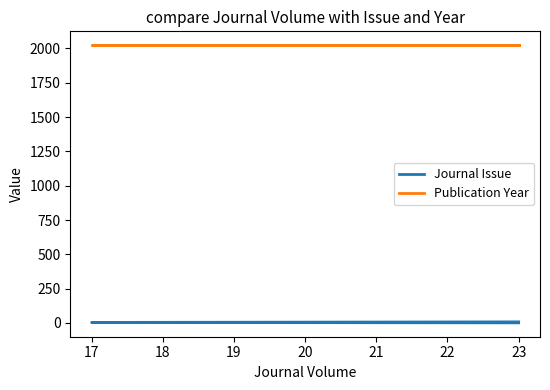

The value of Publication Year at 23 is 3422. True or false?

False